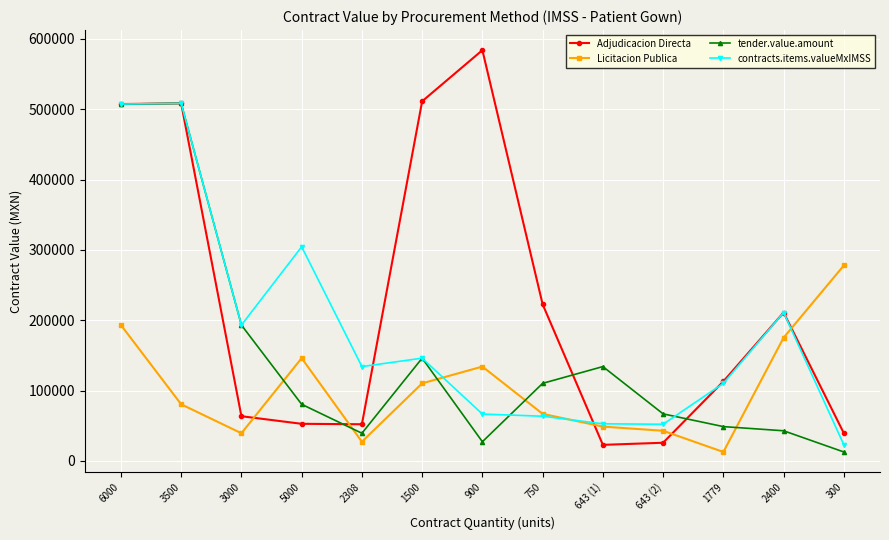

The Adjudicacion Directa series shows 54217.4 at 2400. True or false?

False